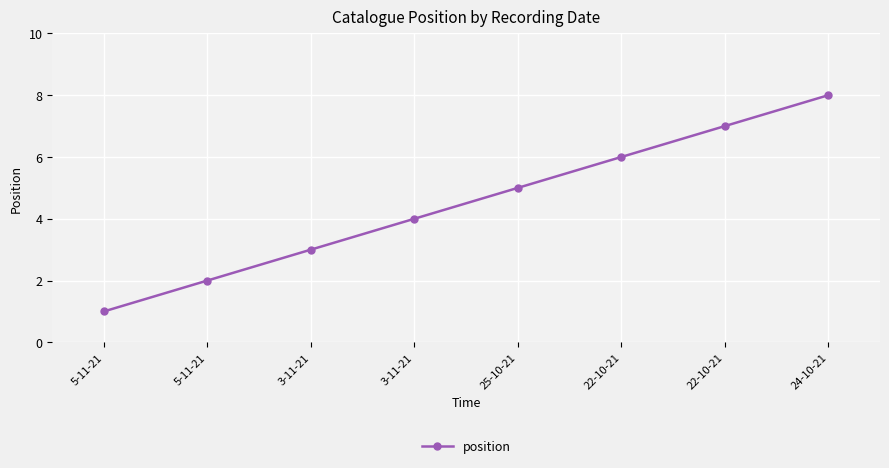

What is the change in value from 5-11-21 to 22-10-21?

+4